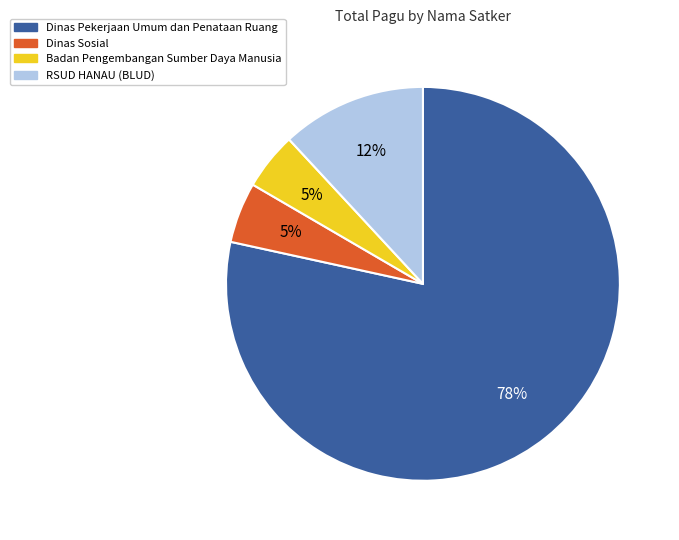

Which has a higher value, Dinas Pekerjaan Umum dan Penataan Ruang or Badan Pengembangan Sumber Daya Manusia?

Dinas Pekerjaan Umum dan Penataan Ruang